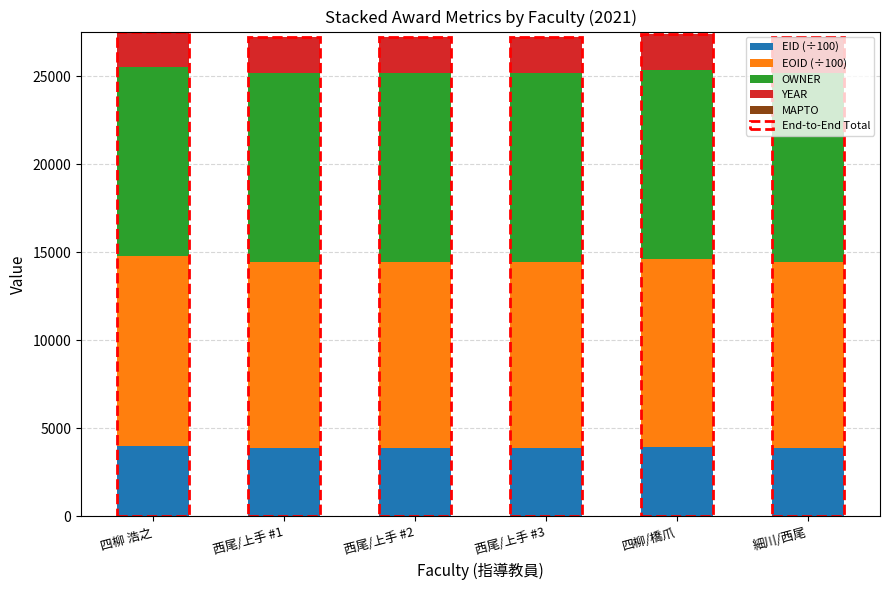

What is the total value across all series at 西尾/上手 #1?

27222.0